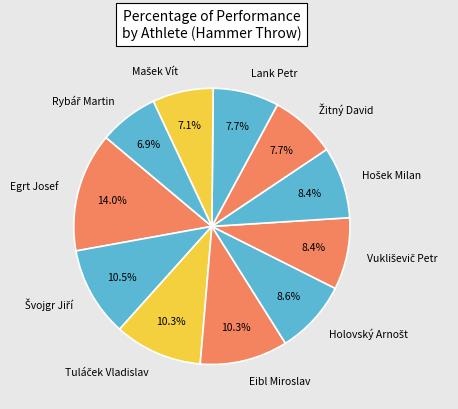

Is there any slice that represents more than half of the pie?

No